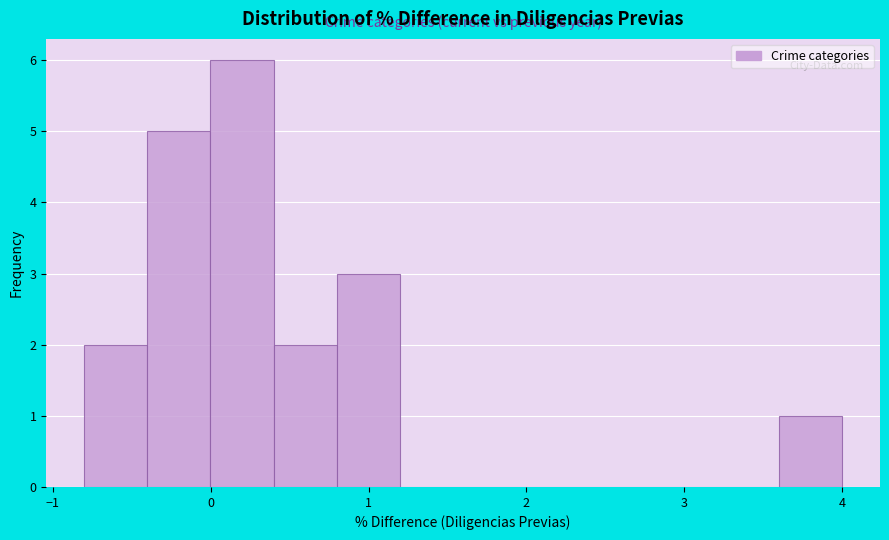

What is the height of the bar covering -0.4 to 0.0 on the x-axis? Neither the bar edges nor the heights are printed on the chart, so give them approximately, as read against the axes.

5